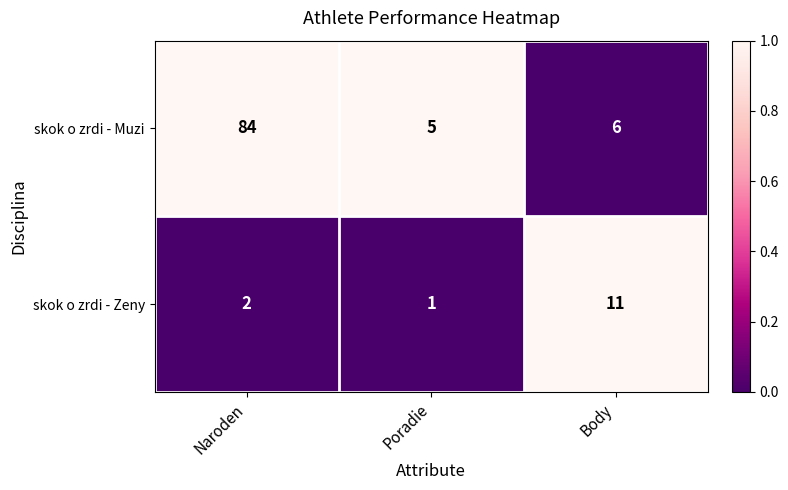

List the series in order of their peak value, lowest first.

skok o zrdi - Zeny, skok o zrdi - Muzi